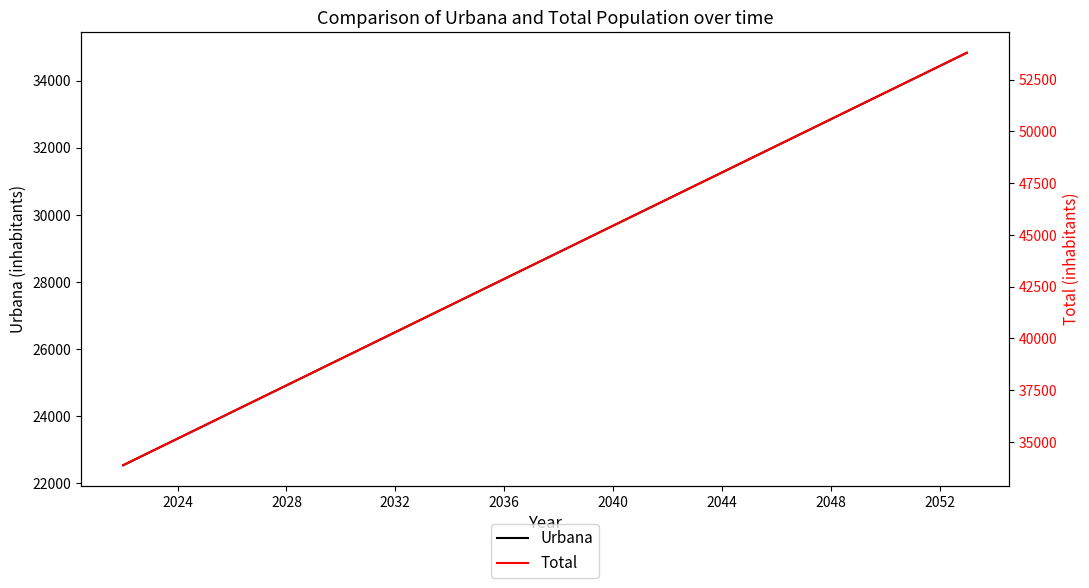

The Urbana series shows 23331.4 at 2024. True or false?

True